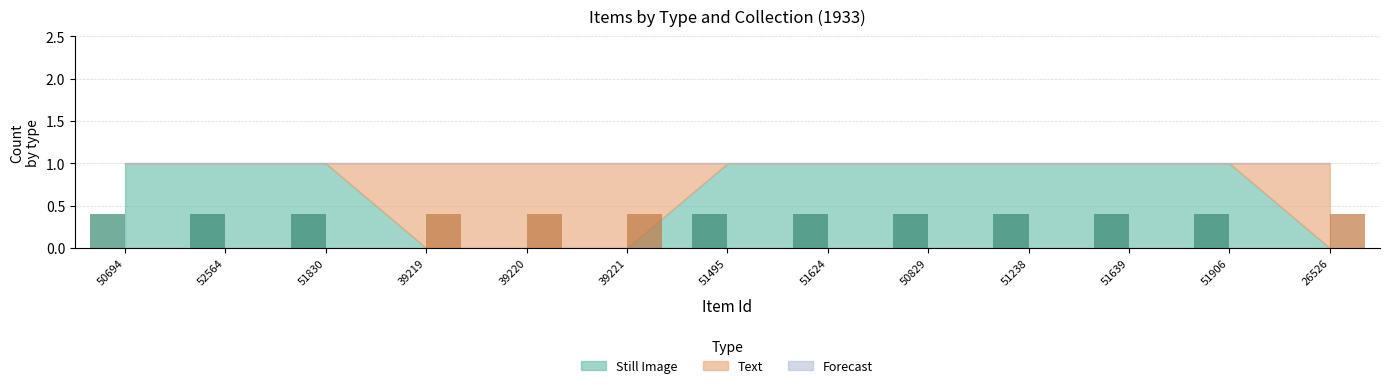

The Still Image series shows 1 at 1. True or false?

False